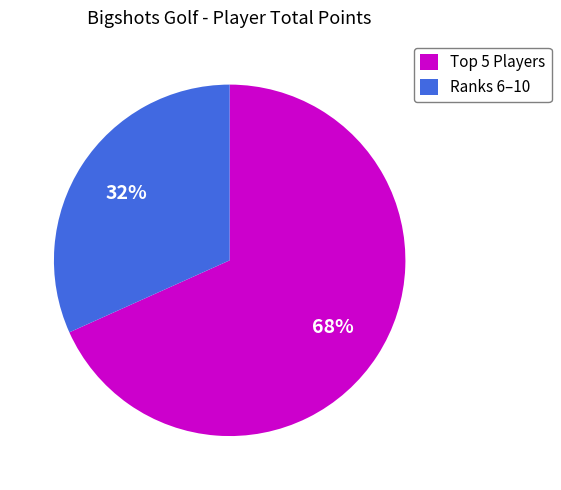

Is there any slice that represents more than half of the pie?

Yes